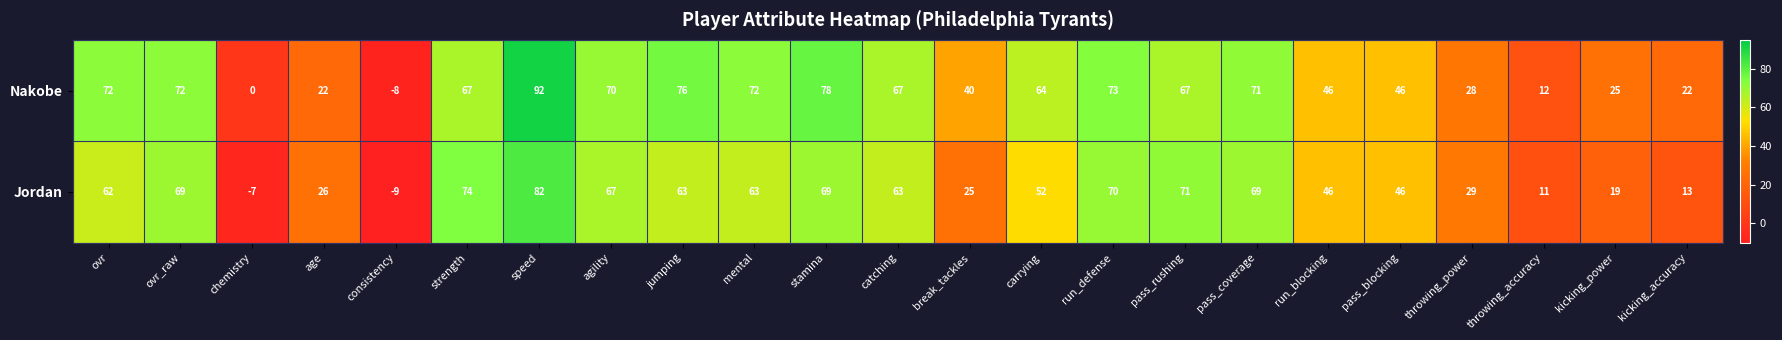

At how many categories does at least one series exceed 75?

3